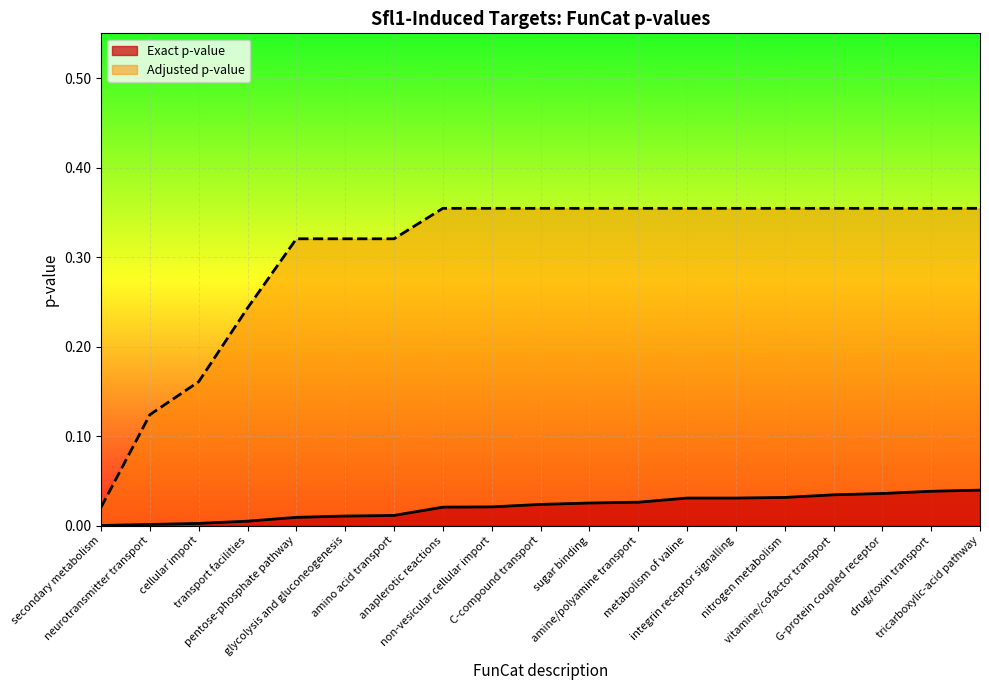

Reading right to left, list all the values displayed in this chart.

Exact p-value: tricarboxylic-acid pathway=0.0	drug/toxin transport=0.0	G-protein coupled receptor=0.0	vitamine/cofactor transport=0.0	nitrogen metabolism=0.0	integrin receptor signalling=0.0	metabolism of valine=0.0	amine/polyamine transport=0.0	sugar binding=0.0	C-compound transport=0.0	non-vesicular cellular import=0.0	anaplerotic reactions=0.0	amino acid transport=0.0	glycolysis and gluconeogenesis=0.0	pentose-phosphate pathway=0.0	transport facilities=0.0	cellular import=0.0	neurotransmitter transport=0.0	secondary metabolism=0.0
Adjusted p-value: tricarboxylic-acid pathway=0.4	drug/toxin transport=0.4	G-protein coupled receptor=0.4	vitamine/cofactor transport=0.4	nitrogen metabolism=0.4	integrin receptor signalling=0.4	metabolism of valine=0.4	amine/polyamine transport=0.4	sugar binding=0.4	C-compound transport=0.4	non-vesicular cellular import=0.4	anaplerotic reactions=0.4	amino acid transport=0.3	glycolysis and gluconeogenesis=0.3	pentose-phosphate pathway=0.3	transport facilities=0.2	cellular import=0.2	neurotransmitter transport=0.1	secondary metabolism=0.0